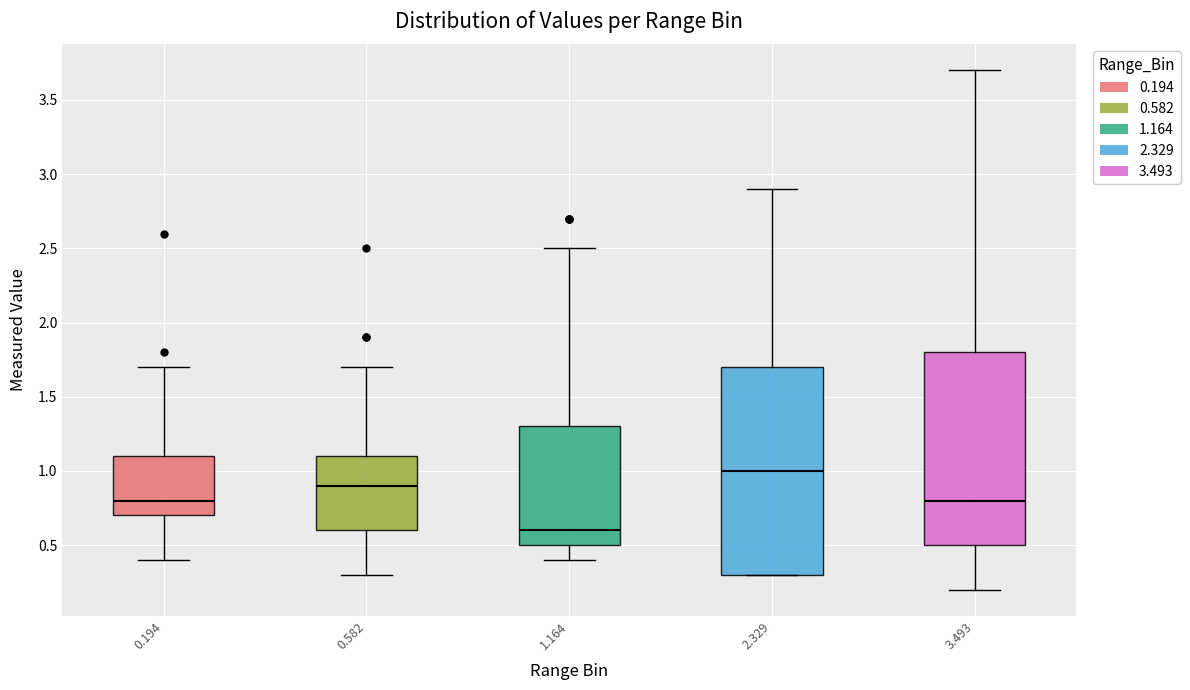

Which box has the lowest median line?

1.164